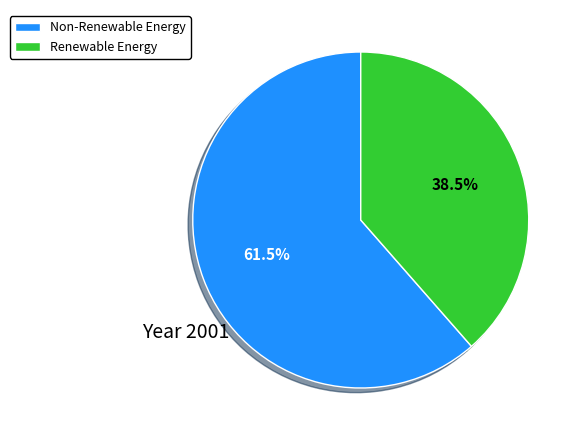

Rank the categories by value from lowest to highest.

Renewable Energy, Non-Renewable Energy